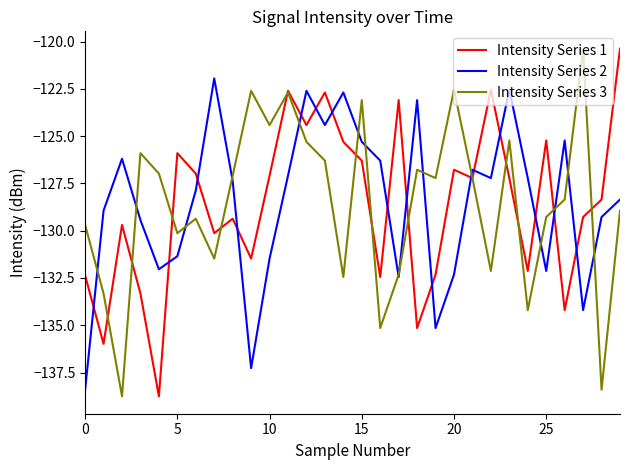

What is the greatest value displayed?

-120.4